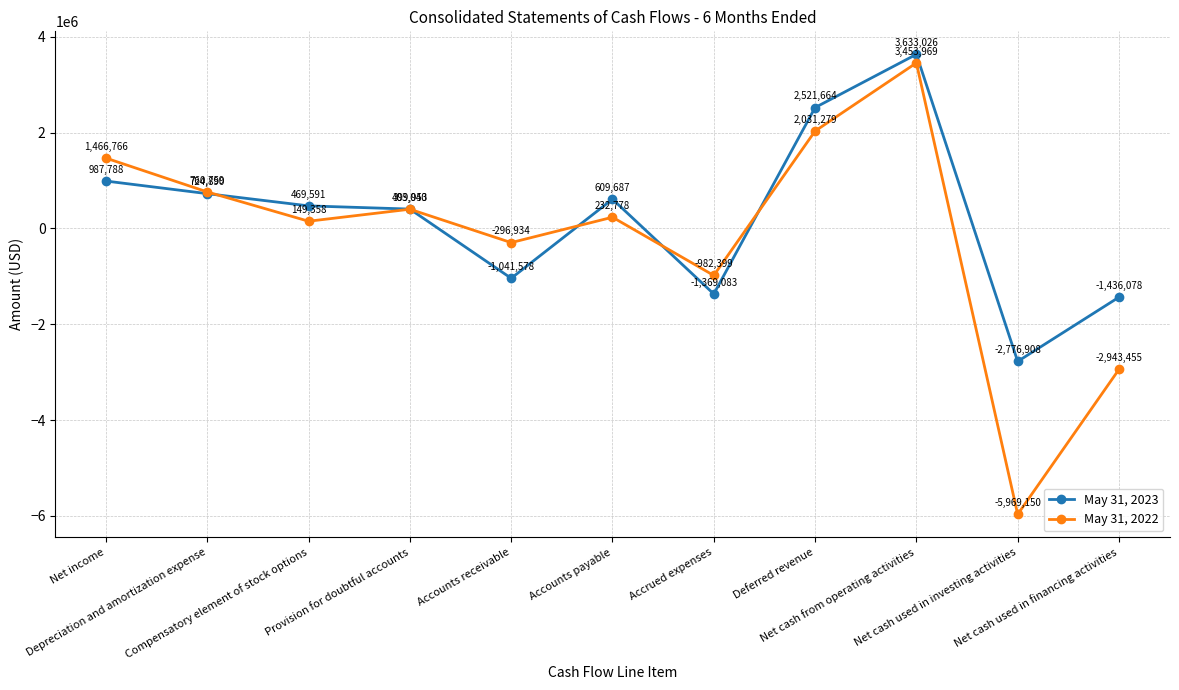

Reading left to right, what are all the values shown in this chart?

May 31, 2023: 987788	724890	469591	403040	-1041578	609687	-1369083	2521664	3633026	-2776908	-1436078
May 31, 2022: 1466766	760759	149358	399953	-296934	232778	-982399	2031279	3453969	-5969150	-2943455